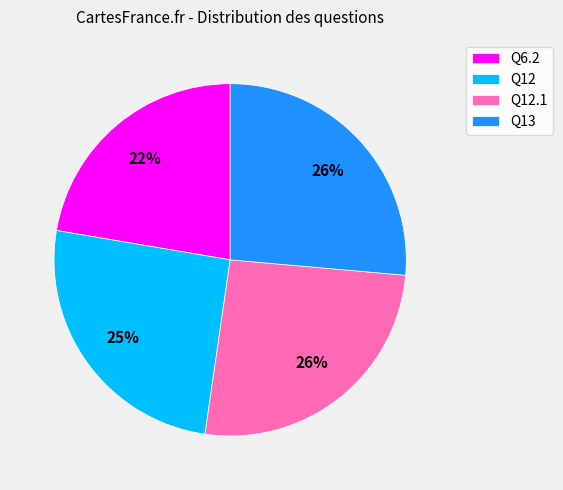

How many segments does this pie chart have?

4